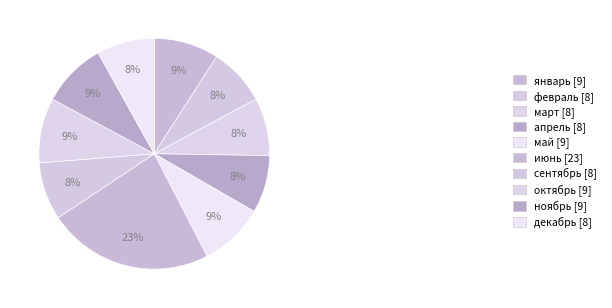

True or false: февраль accounts for 17% of the total.

False